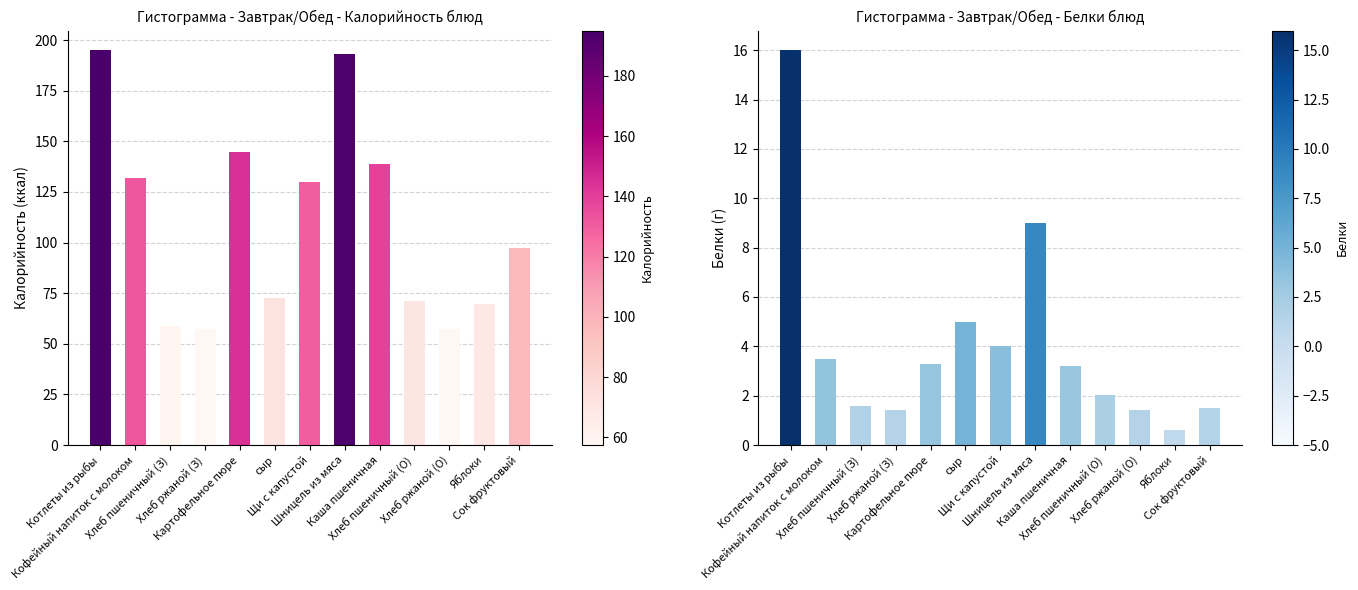

Which series has the largest total across all categories?

Калорийность